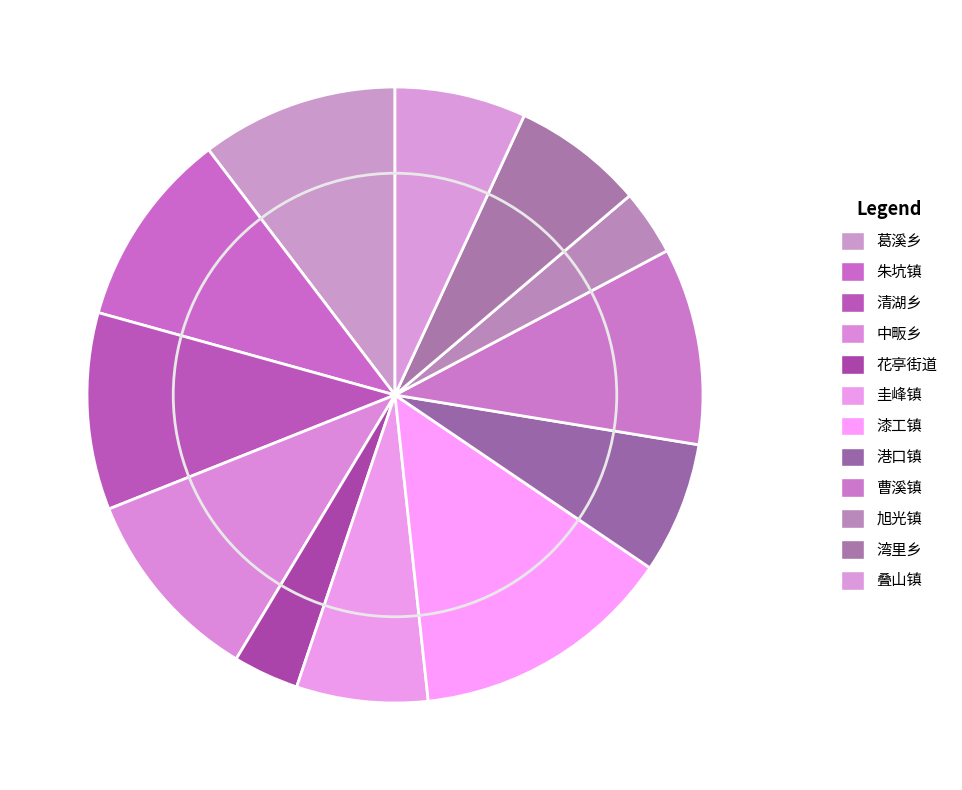

What is the ratio of the value at 湾里乡 to the value at 清湖乡?

0.7